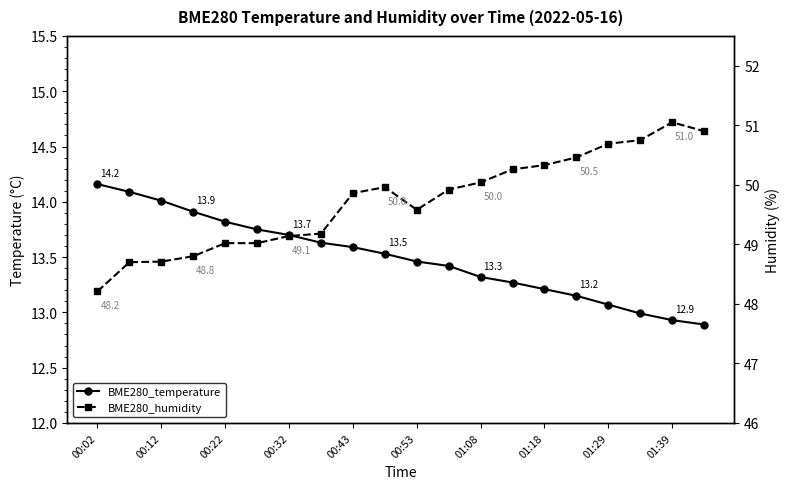

True or false: BME280_temperature has more than 1 points higher than both neighbors.

False